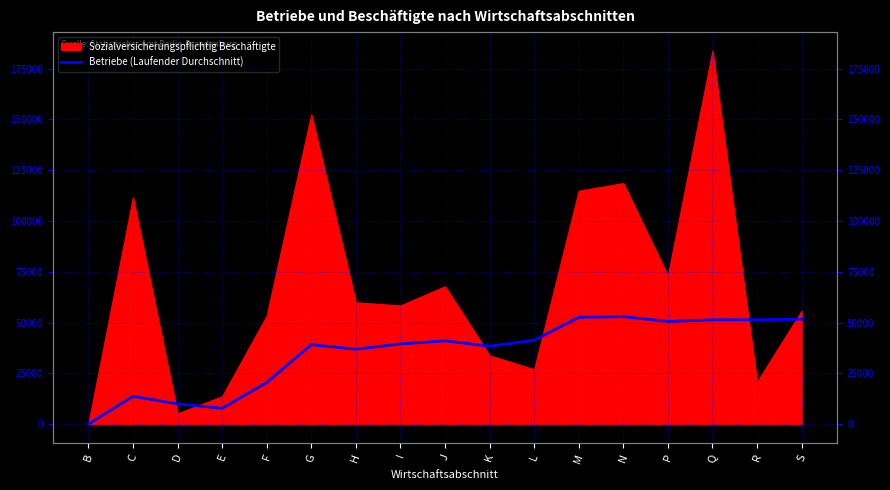

How many points are lower than both their immediate neighbors (excluding endpoints)?

4